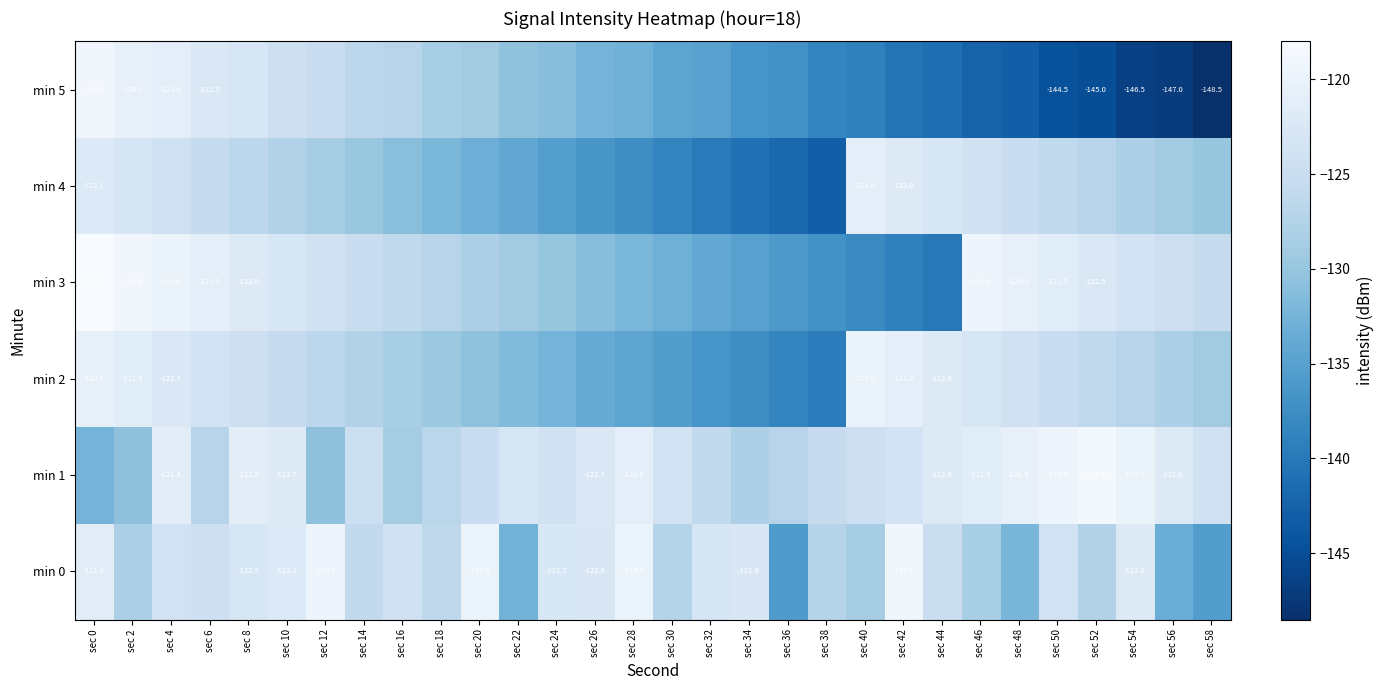

At which category is the sum across all series the highest?

sec 4